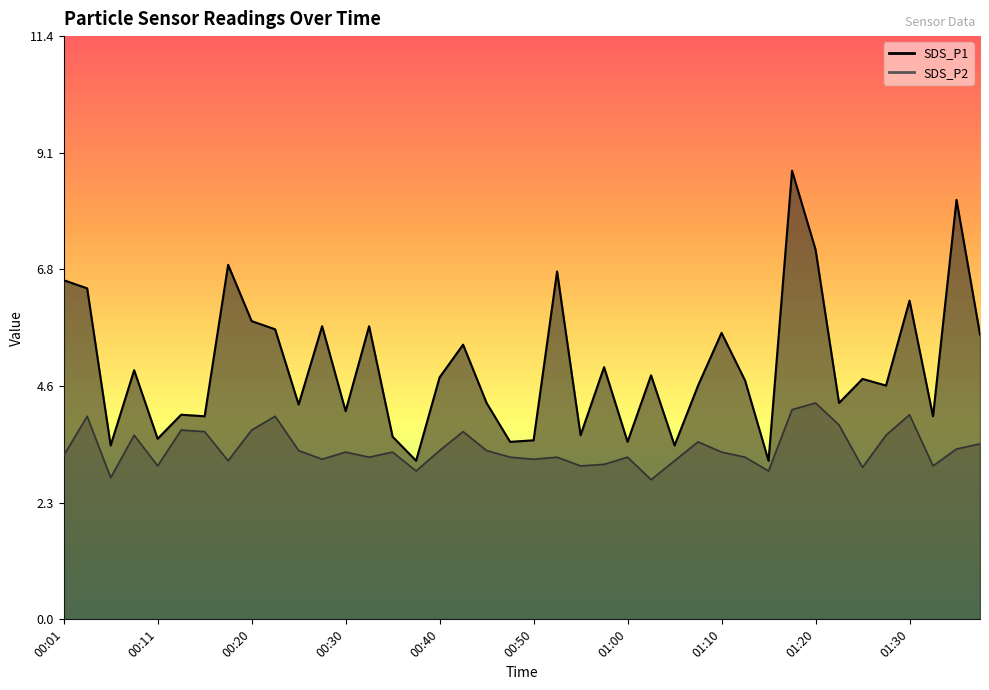

What is the value of the SDS_P2 point at the 32nd from the left?

4.1